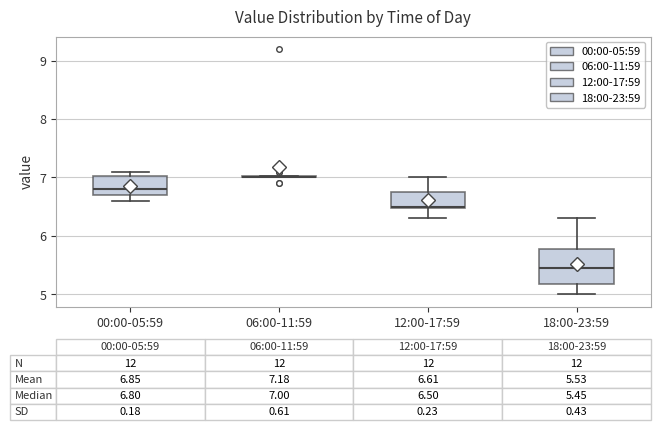

Comparing the boxes themselves (not the whiskers), which one is the tallest?

18:00-23:59